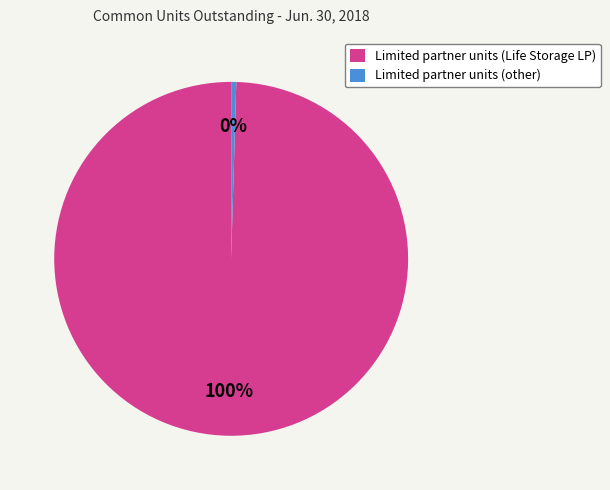

Is Limited partner units (Life Storage LP) the majority of the pie?

Yes